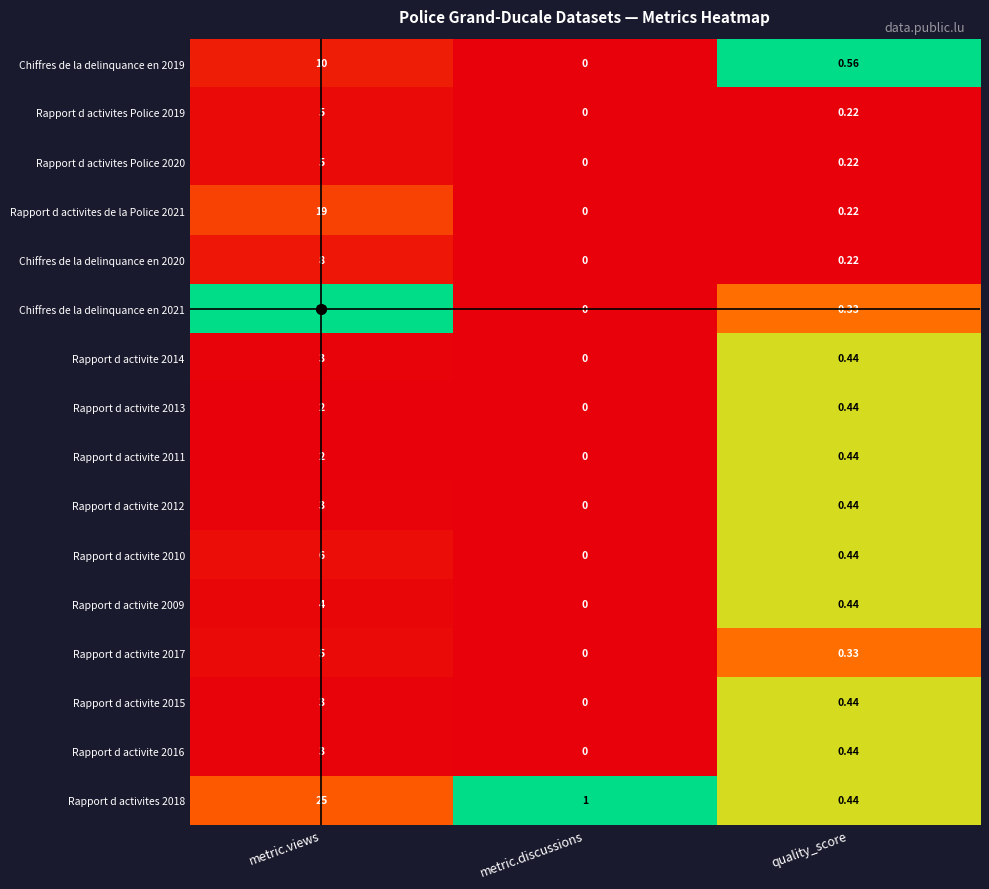

Rank the categories by Rapport d activite 2009 value from lowest to highest.

metric.discussions, quality_score, metric.views